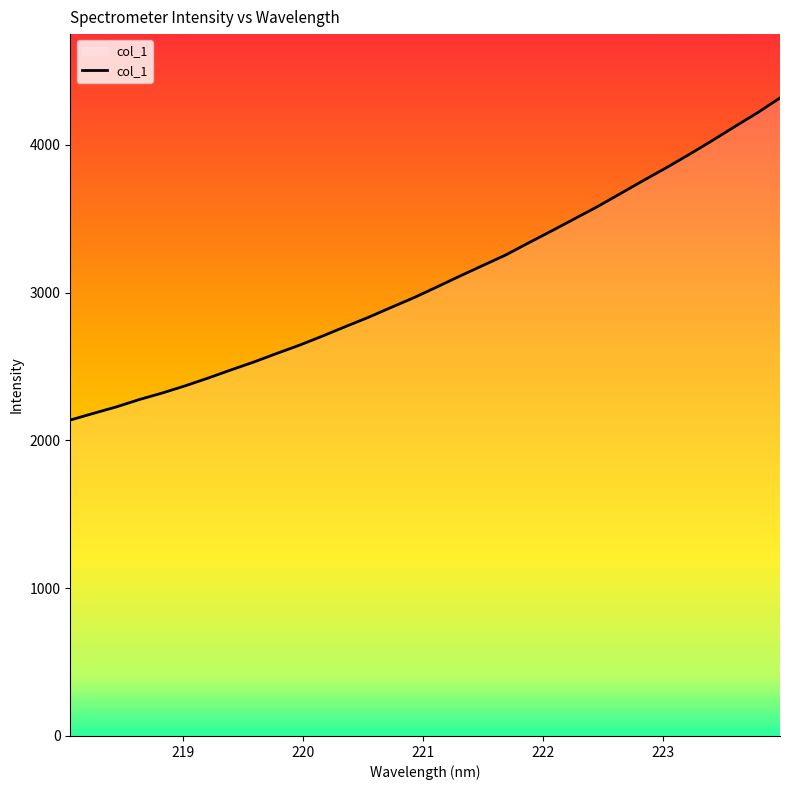

What is the difference between the maximum and minimum values?

2180.4